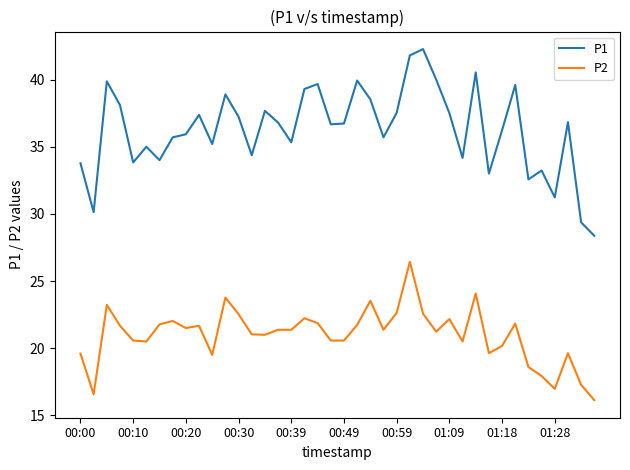

At how many categories does at least one series exceed 23?

40